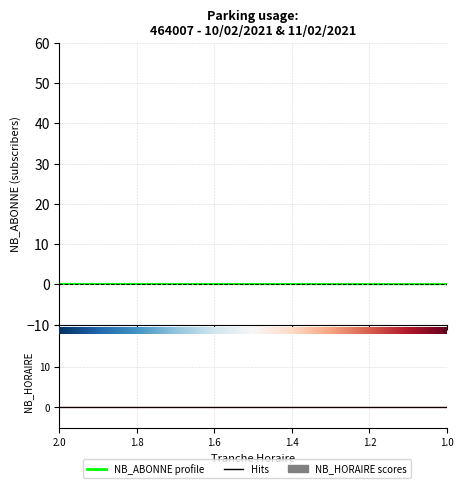

List the series in order of their peak value, lowest first.

NB_HORAIRE, NB_ABONNE